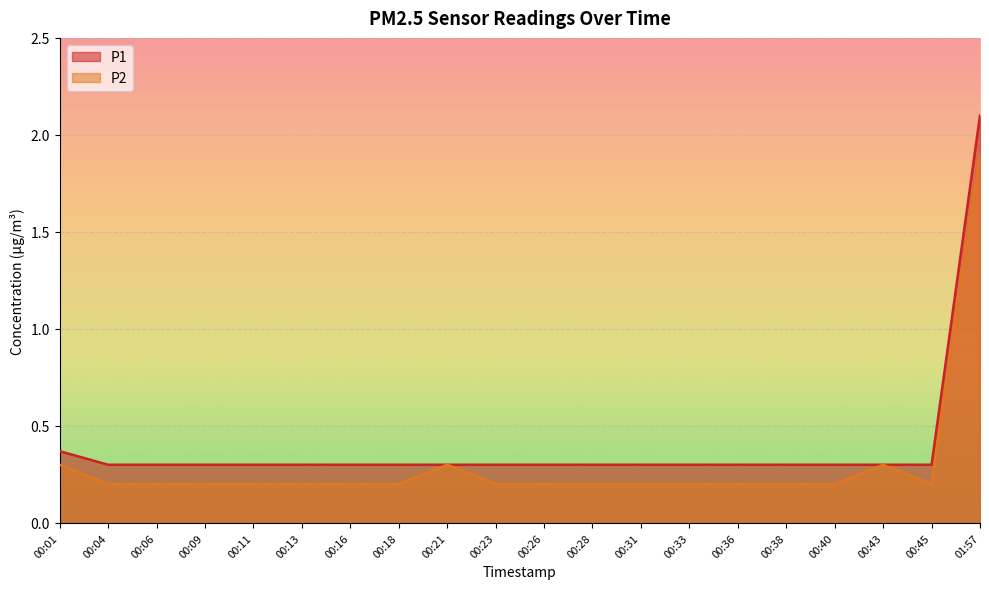

What is the difference between the maximum and minimum values in the P1 series?

1.8